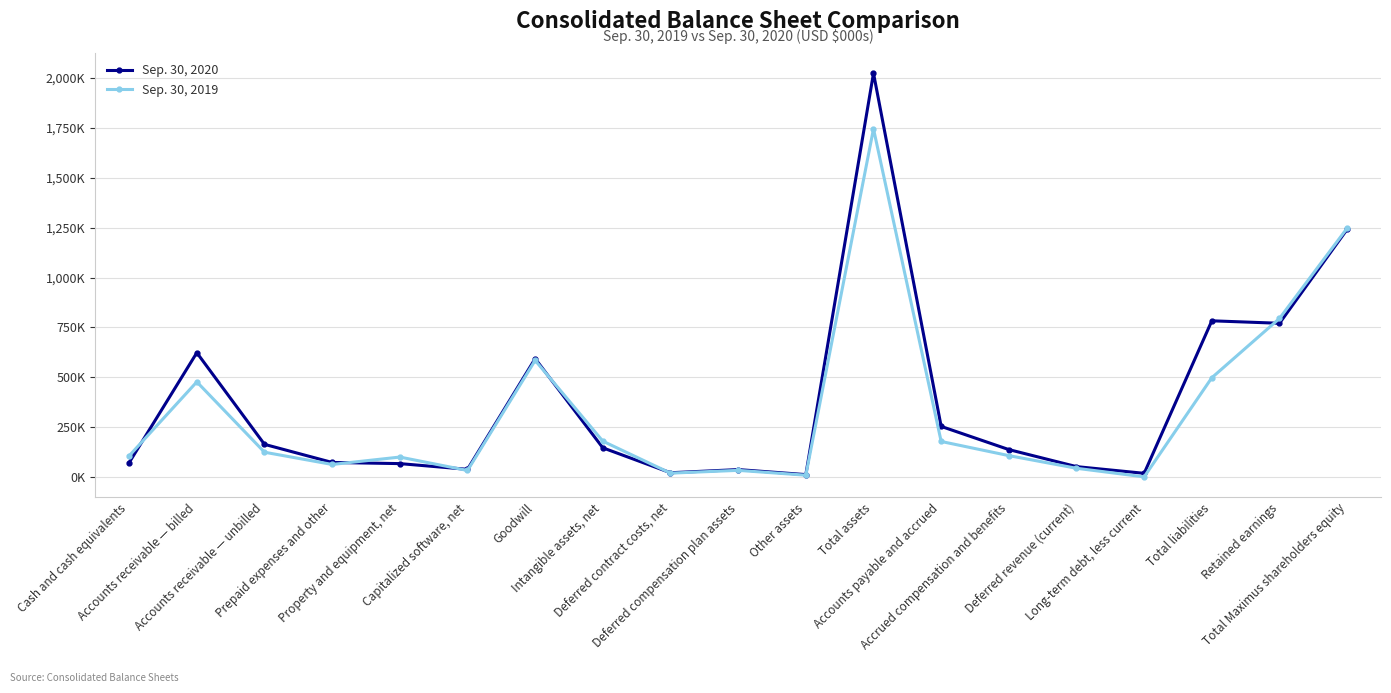

What are all the series names shown in the legend?

Sep. 30, 2020, Sep. 30, 2019